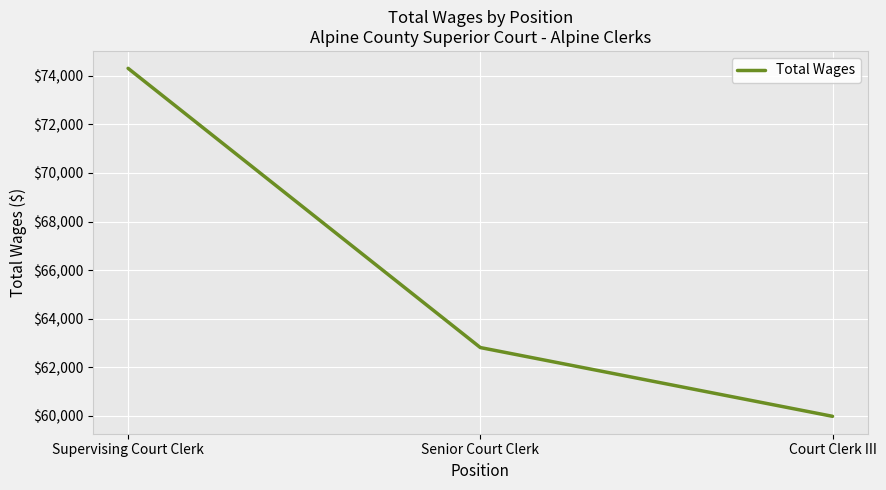

Count the number of categories in the chart.

3